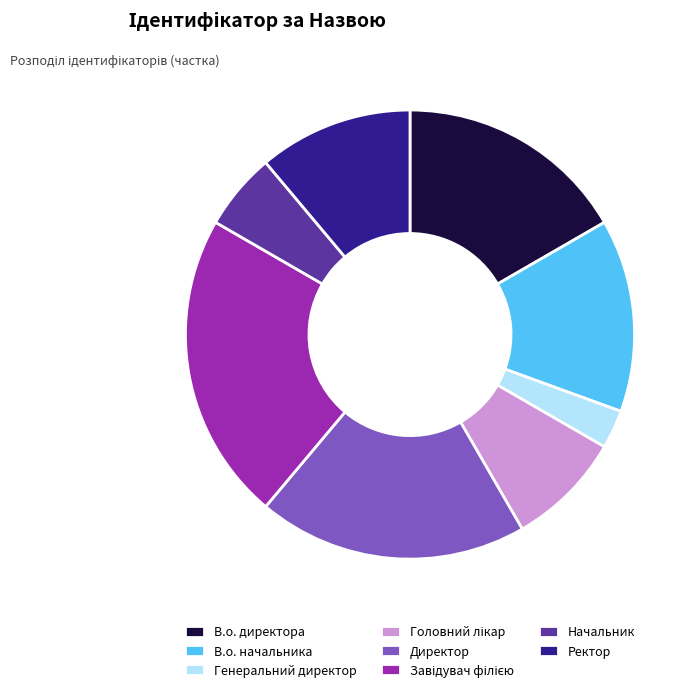

Is the sum of В.о. начальника and Директор greater than half?

No